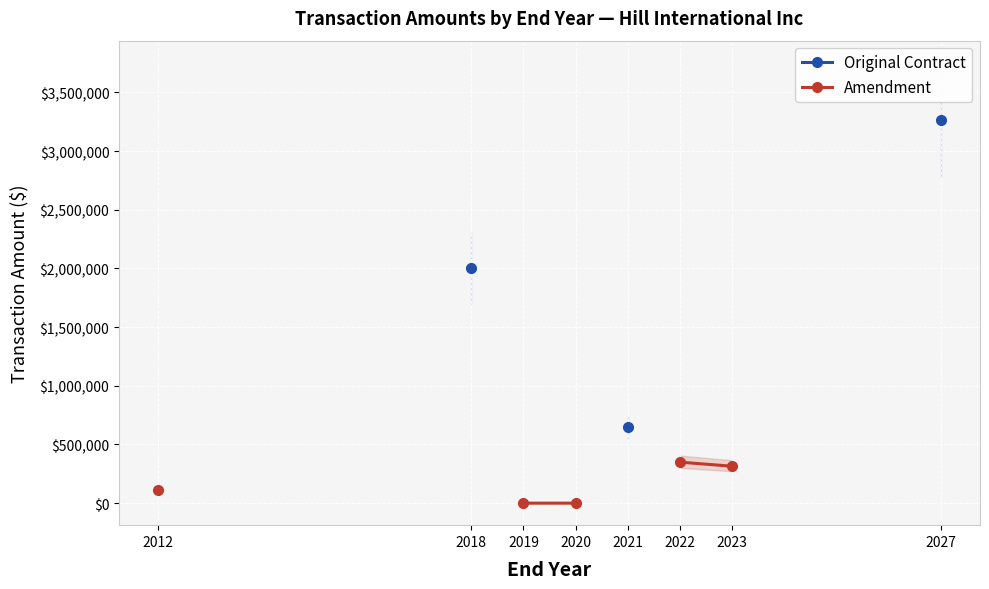

True or false: Amendment has more than 1 points higher than both neighbors.

False